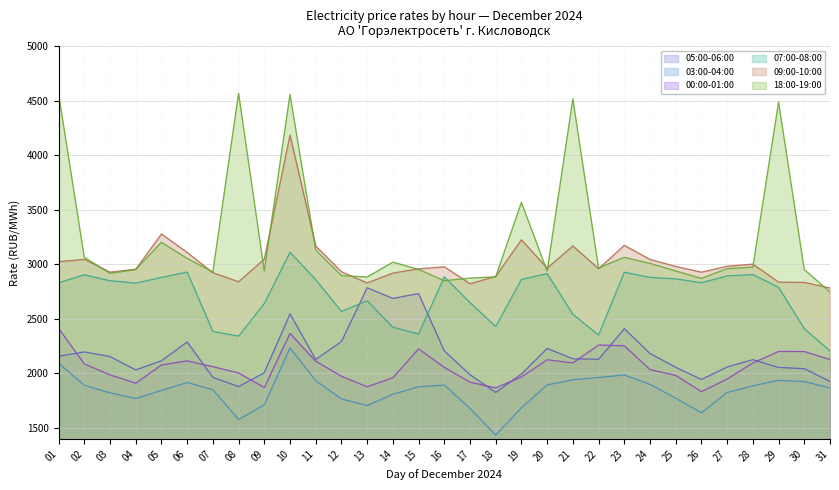

What is the sum of all 09:00-10:00 values?

93731.2